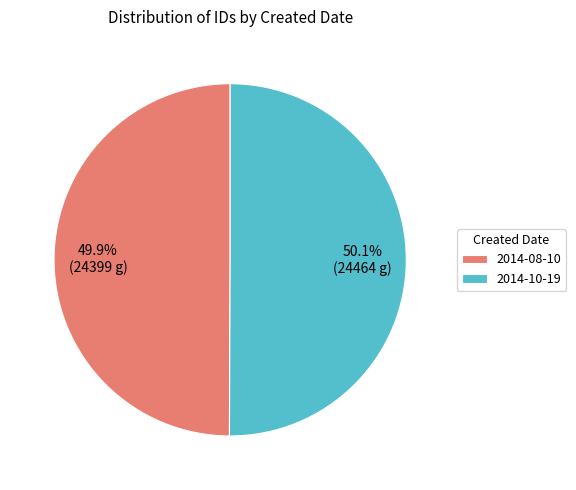

Approximately how many times larger is the value at 2014-08-10 compared to 2014-10-19?

1.0